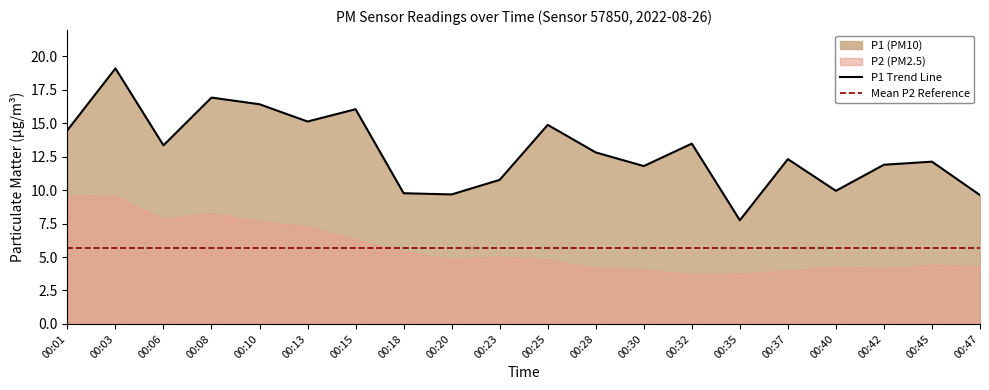

How many interior local valleys (lower than both neighbors) does the data have?

6